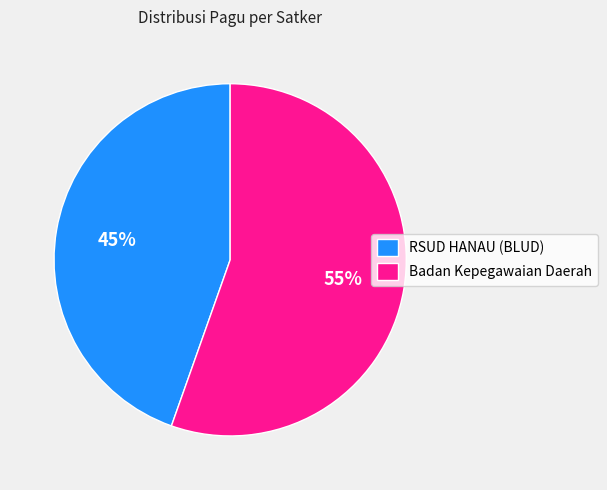

Do RSUD HANAU (BLUD) and Badan Kepegawaian Daerah together represent more than half of the pie?

Yes